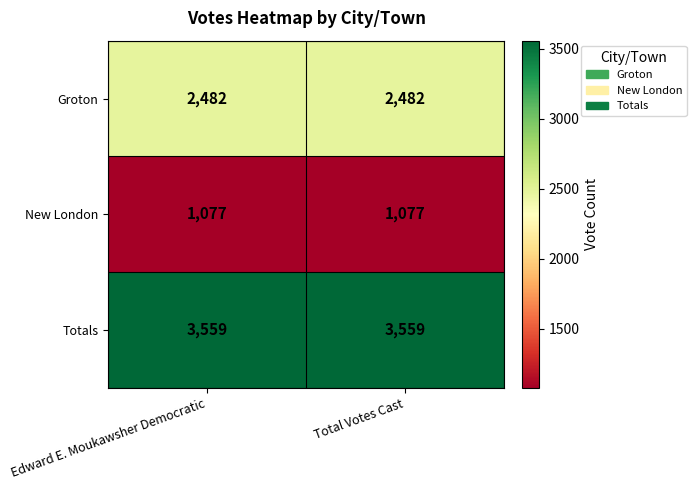

What is the sum of the New London values at Total Votes Cast and Edward E. Moukawsher Democratic?

2154